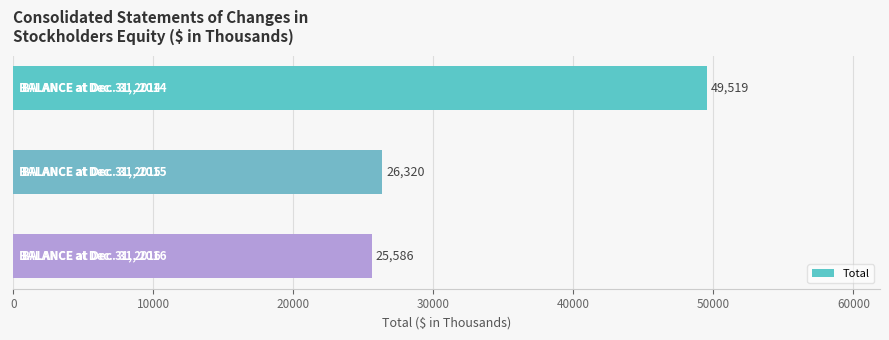

What is the average value?

33808